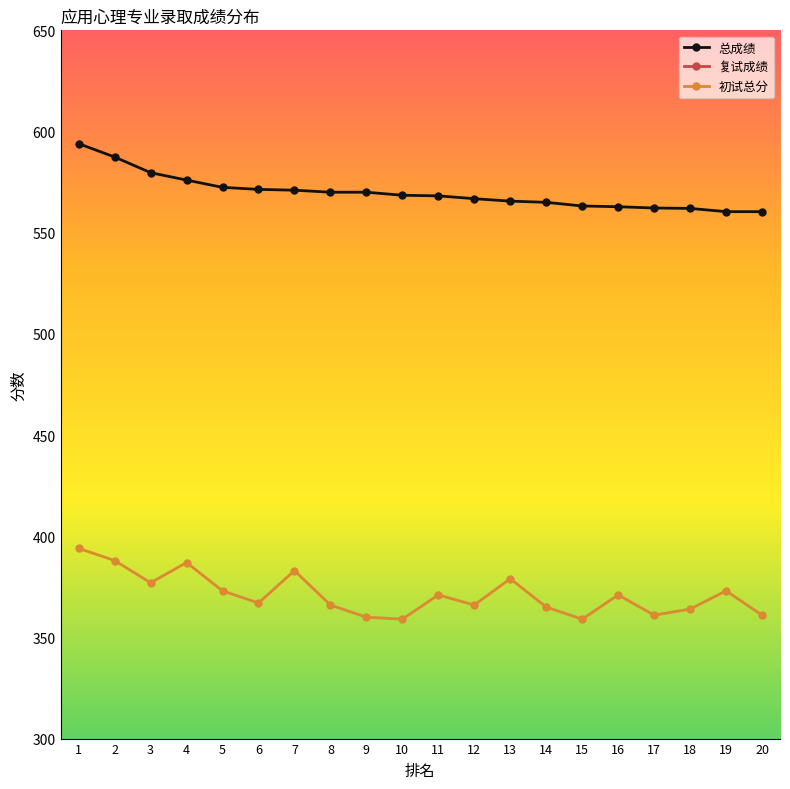

What is the difference between the 初试总分 values at 8 and 6?

1.0